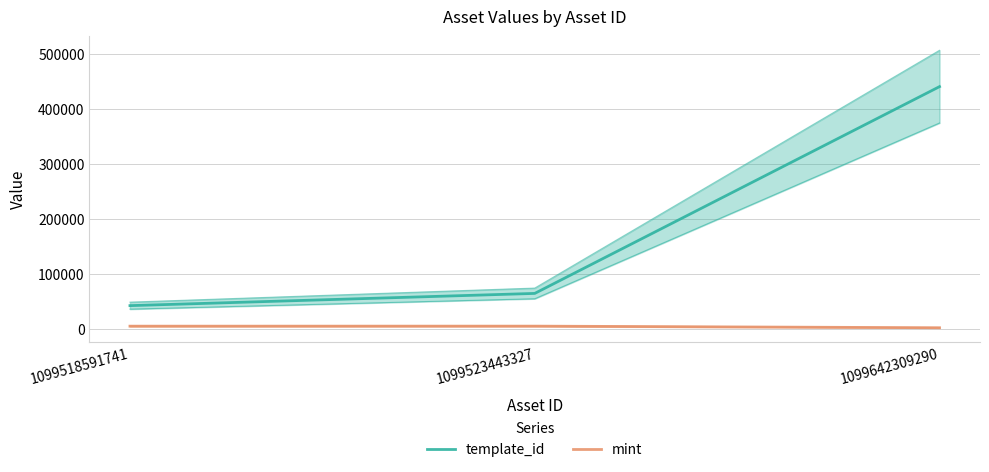

What is the value of the template_id point at the 1st from the left?

42421